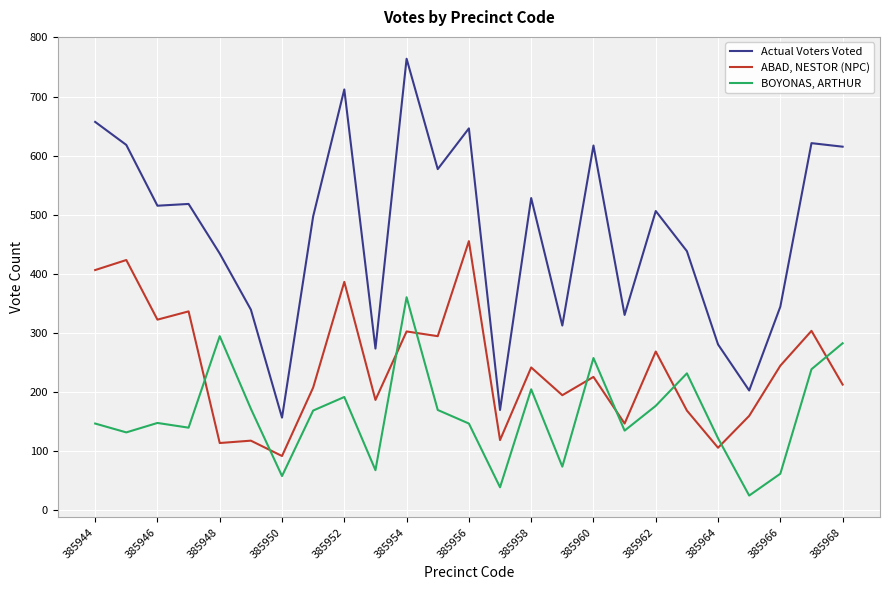

Which series has the largest range (max minus min)?

Actual Voters Voted